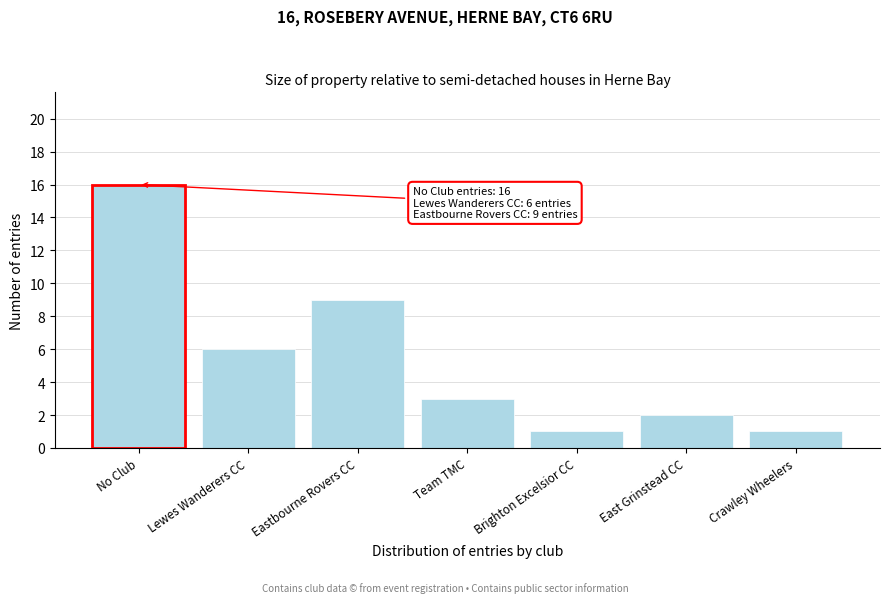

Reading left to right, extract all data points from this chart.

16	6	9	3	1	2	1